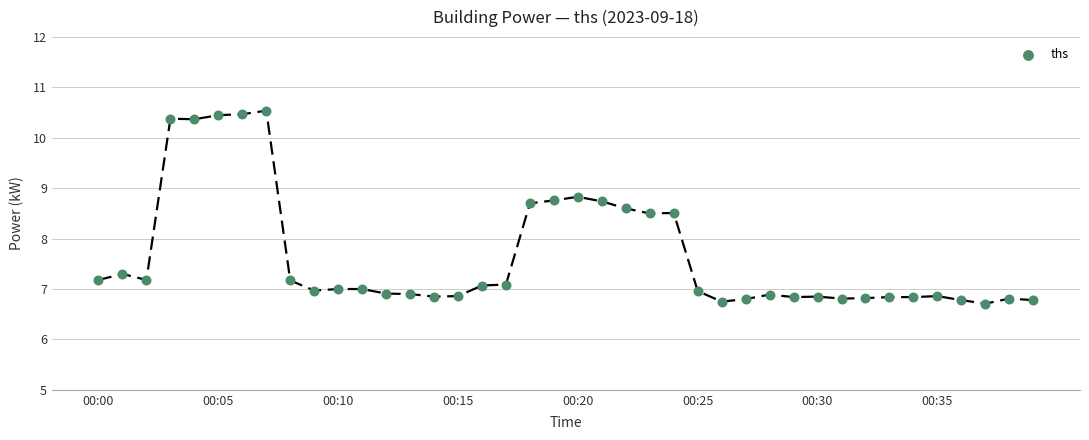

What is the range of Y values (max minus min)?

3.8